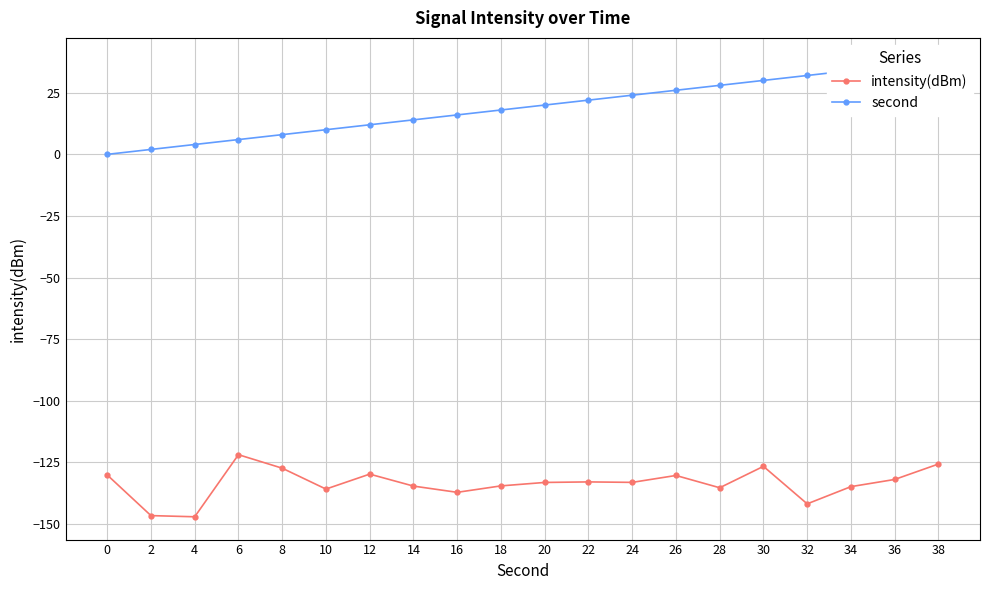

True or false: intensity(dBm) and second intersect in this chart.

False